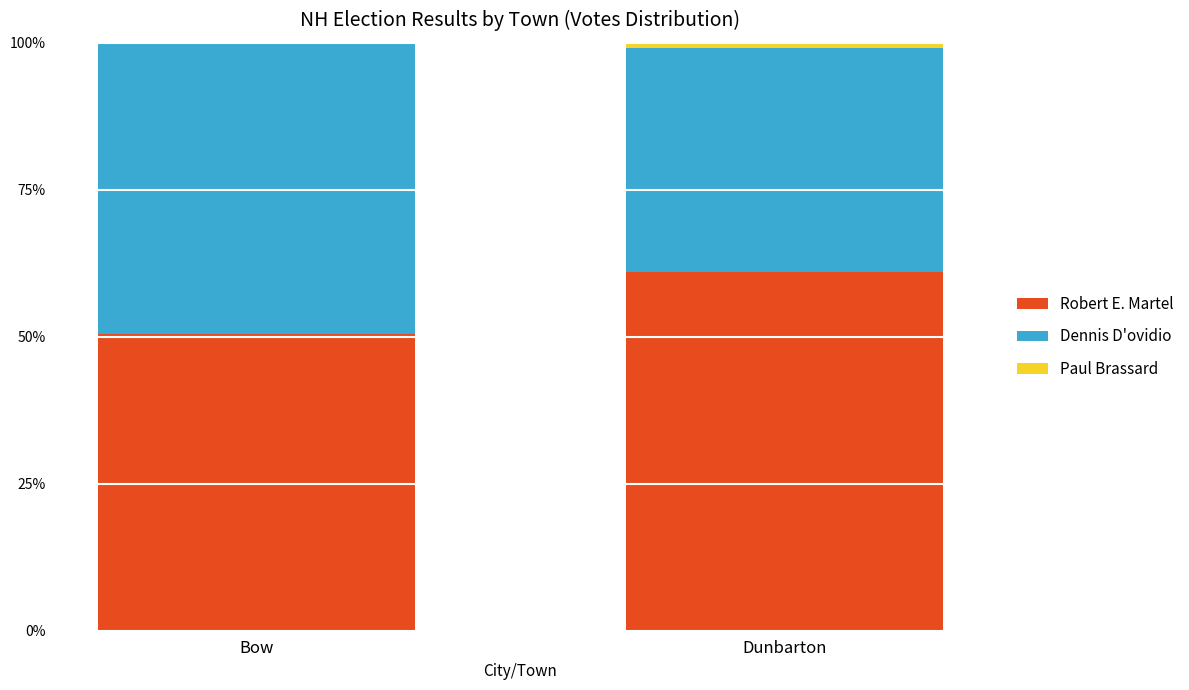

True or false: Robert E. Martel has a value of 61.0 at Dunbarton.

True